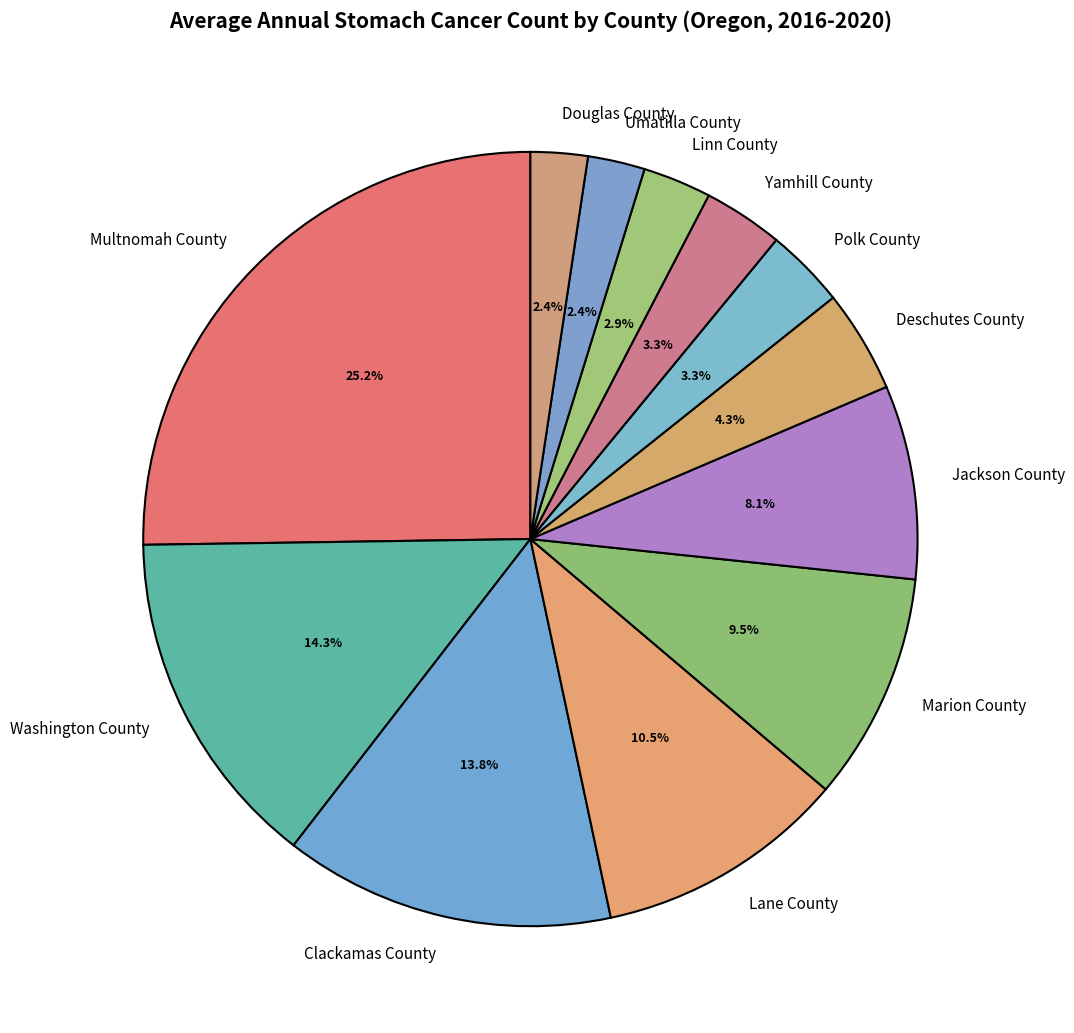

Does Umatilla County account for over 50% of the chart?

No